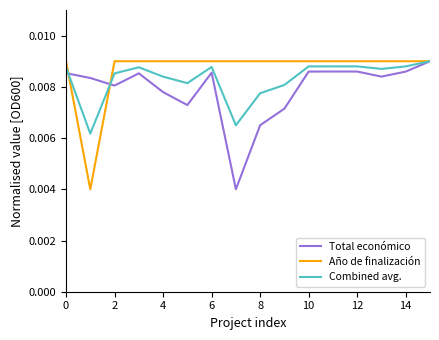

How many categories are shown in the chart?

16